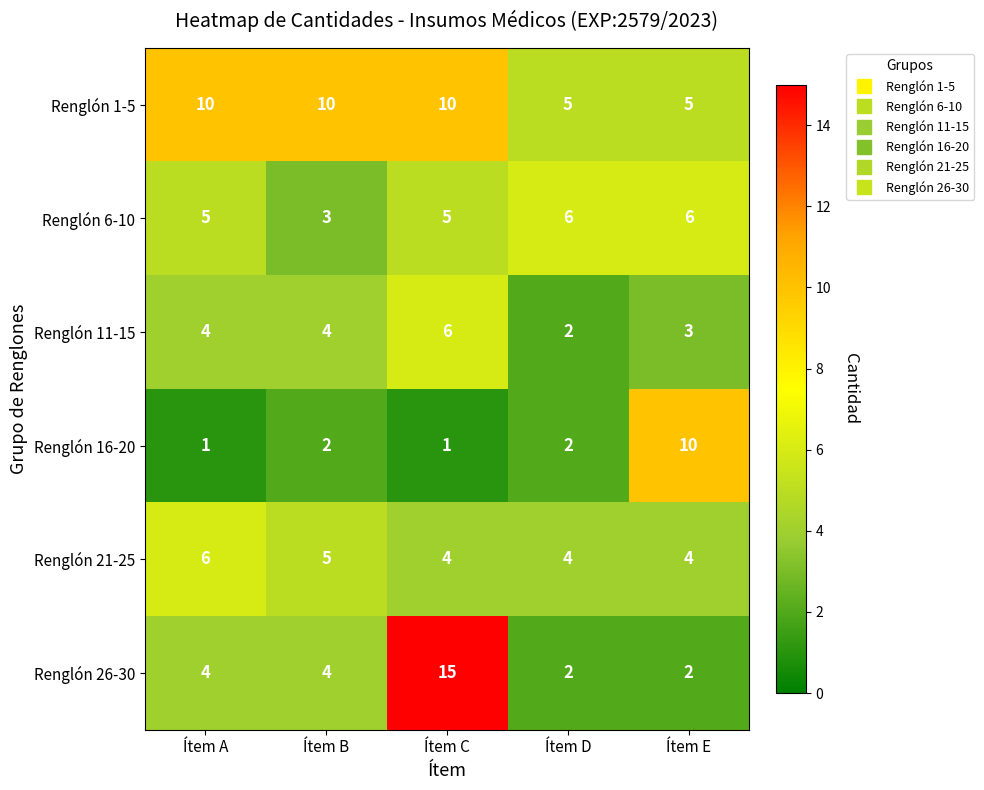

Is it true that Renglón 21-25 equals 2 at Ítem B?

False